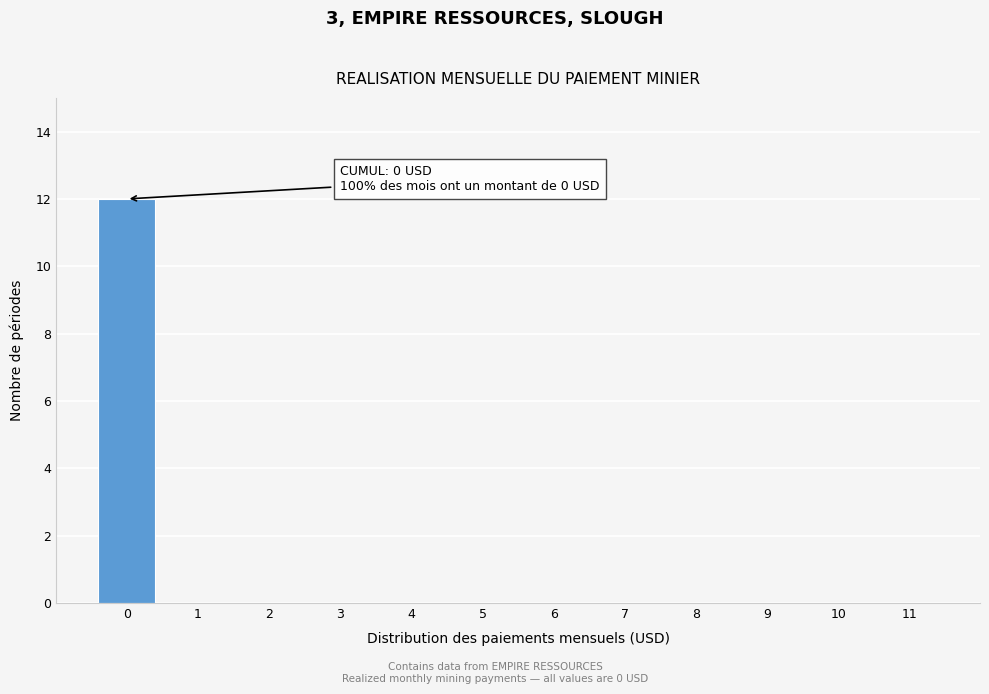

Reading right to left, transcribe all the data shown in this chart.

11=0	10=0	9=0	8=0	7=0	6=0	5=0	4=0	3=0	2=0	1=0	0=12